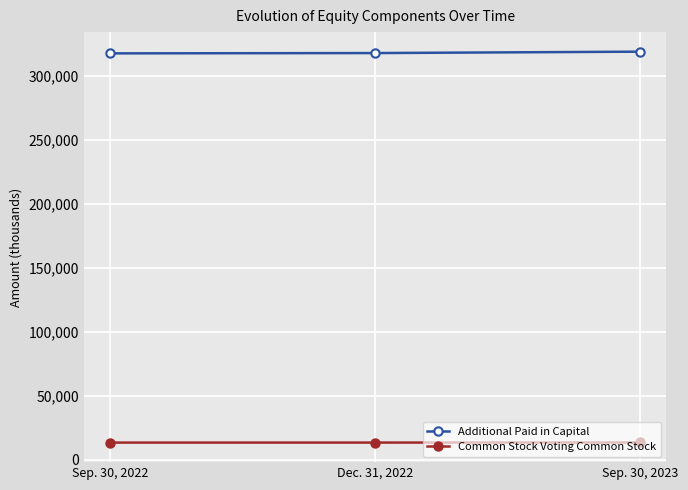

What is the spread (max minus min) of values at Sep. 30, 2023?

305455